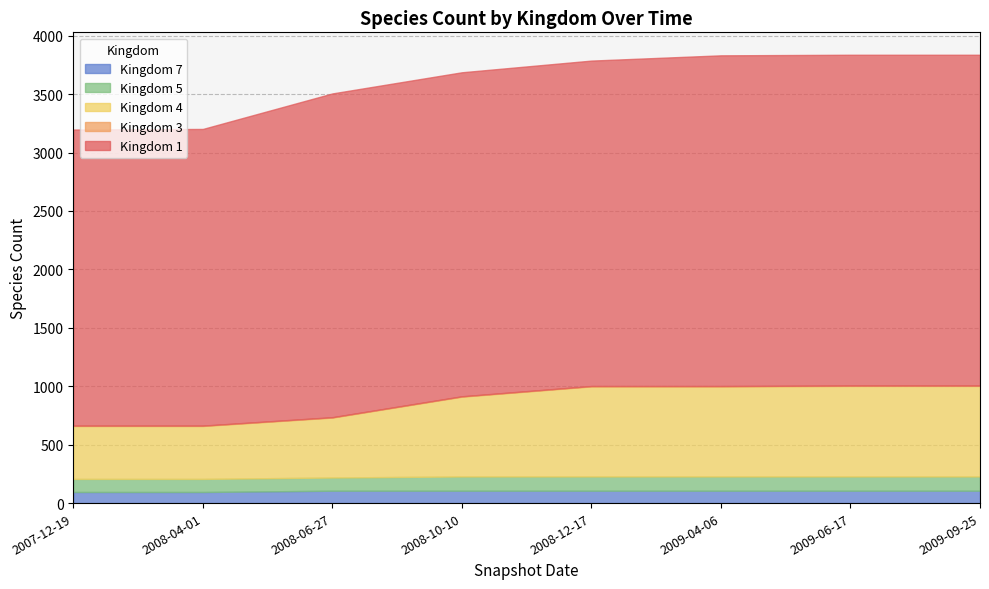

Which has a higher value, 2009-04-06 or 2007-12-19?

2009-04-06